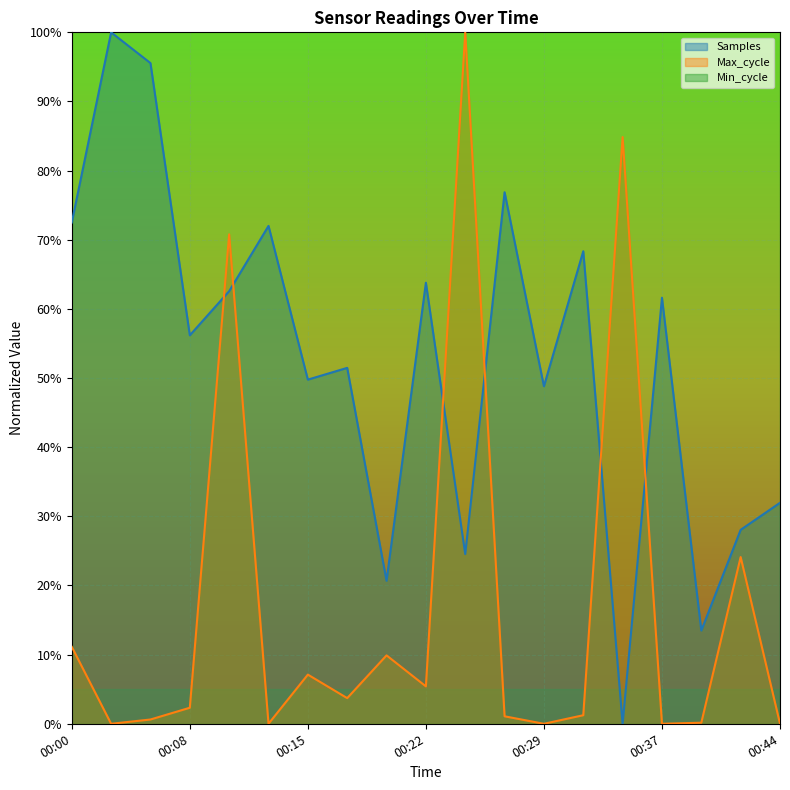

Reading left to right, extract all data points from this chart.

Samples: 0.7	1.0	1.0	0.6	0.6	0.7	0.5	0.5	0.2	0.6	0.2	0.8	0.5	0.7	0.0	0.6	0.1	0.3	0.3
Max_cycle: 0.1	0.0	0.0	0.0	0.7	0.0	0.1	0.0	0.1	0.1	1.0	0.0	0.0	0.0	0.8	0.0	0.0	0.2	0.0